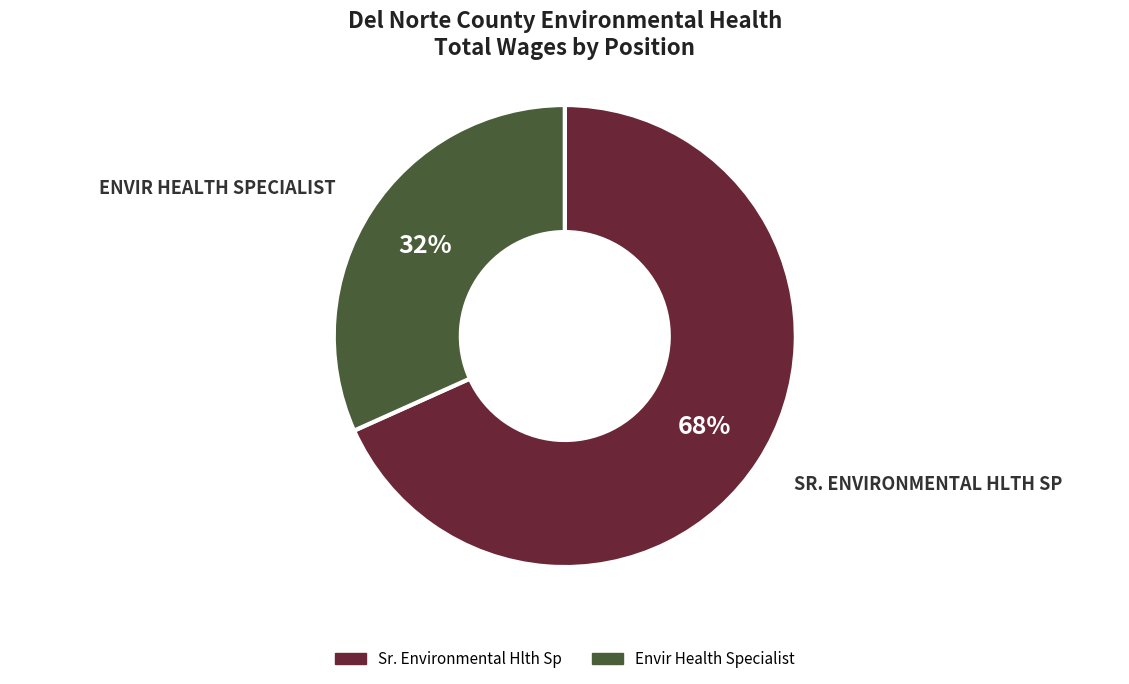

What percentage is the Sr. Environmental Hlth Sp slice, to the nearest percent?

68%